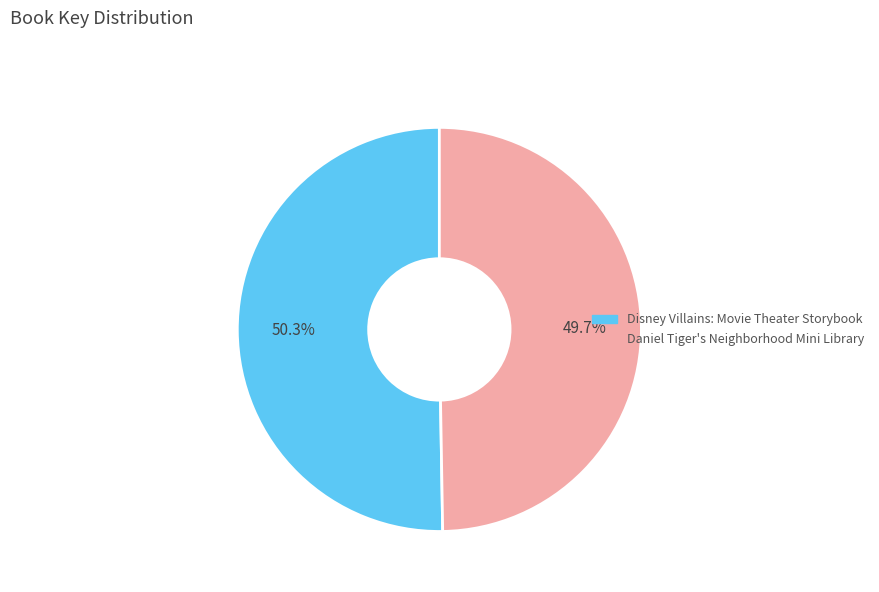

Between Daniel Tiger's Neighborhood Mini Library and Disney Villains: Movie Theater Storybook, which is larger?

Disney Villains: Movie Theater Storybook